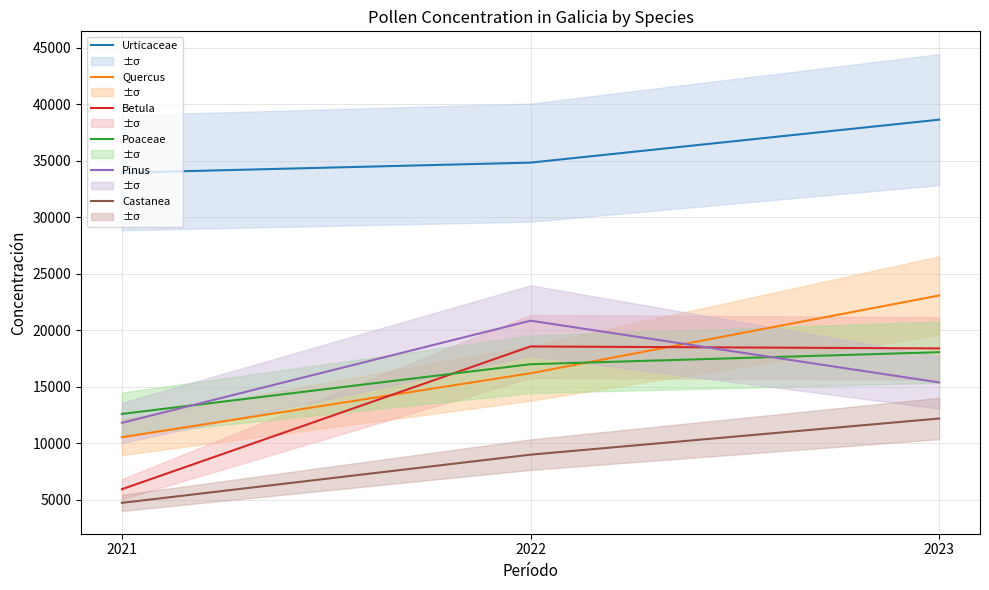

Reading left to right, what are all the values shown in this chart?

Urticaceae: 33934	34828	38628
Quercus: 10537	16196	23074
Betula: 5938	18566	18393
Poaceae: 12599	16996	18059
Pinus: 11811	20847	15385
Castanea: 4731	8995	12193